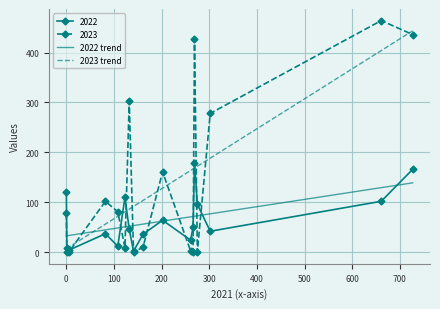

How many values in the 2022 trend series exceed 56?

9